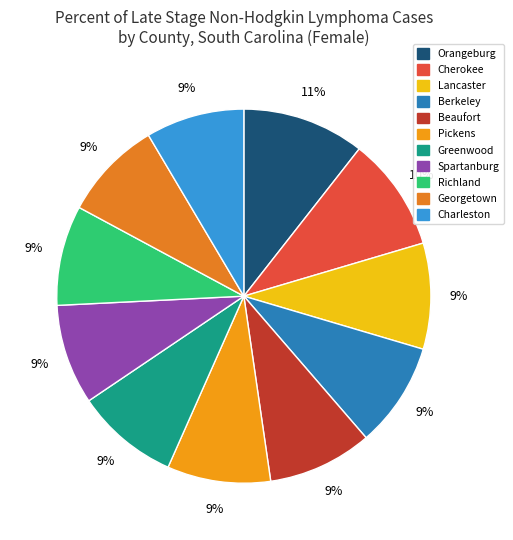

The Georgetown slice represents 14% of the pie. True or false?

False